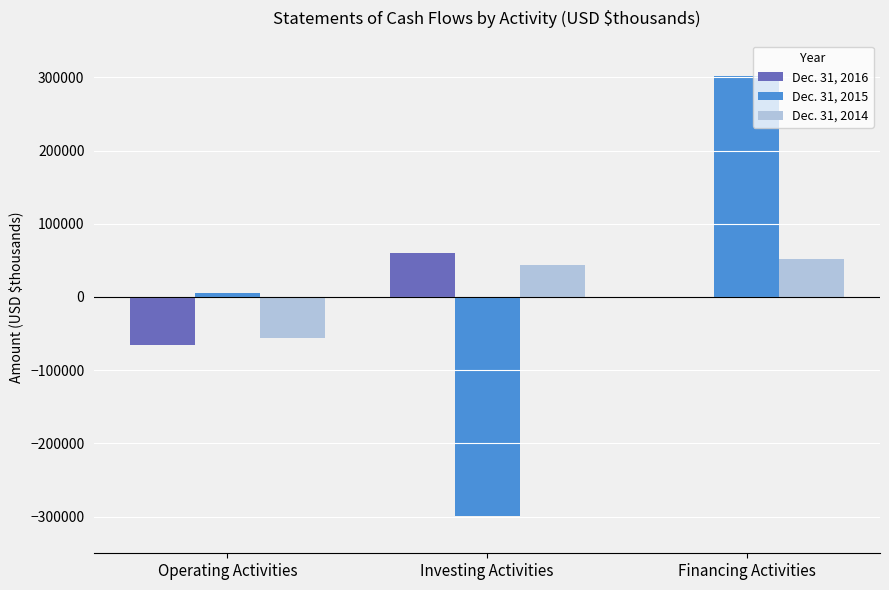

Are the bars horizontal?

No